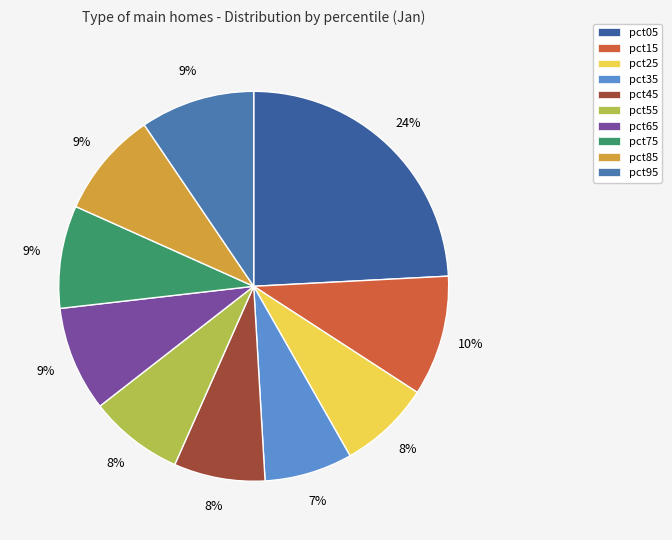

Is pct05 the majority of the pie?

No